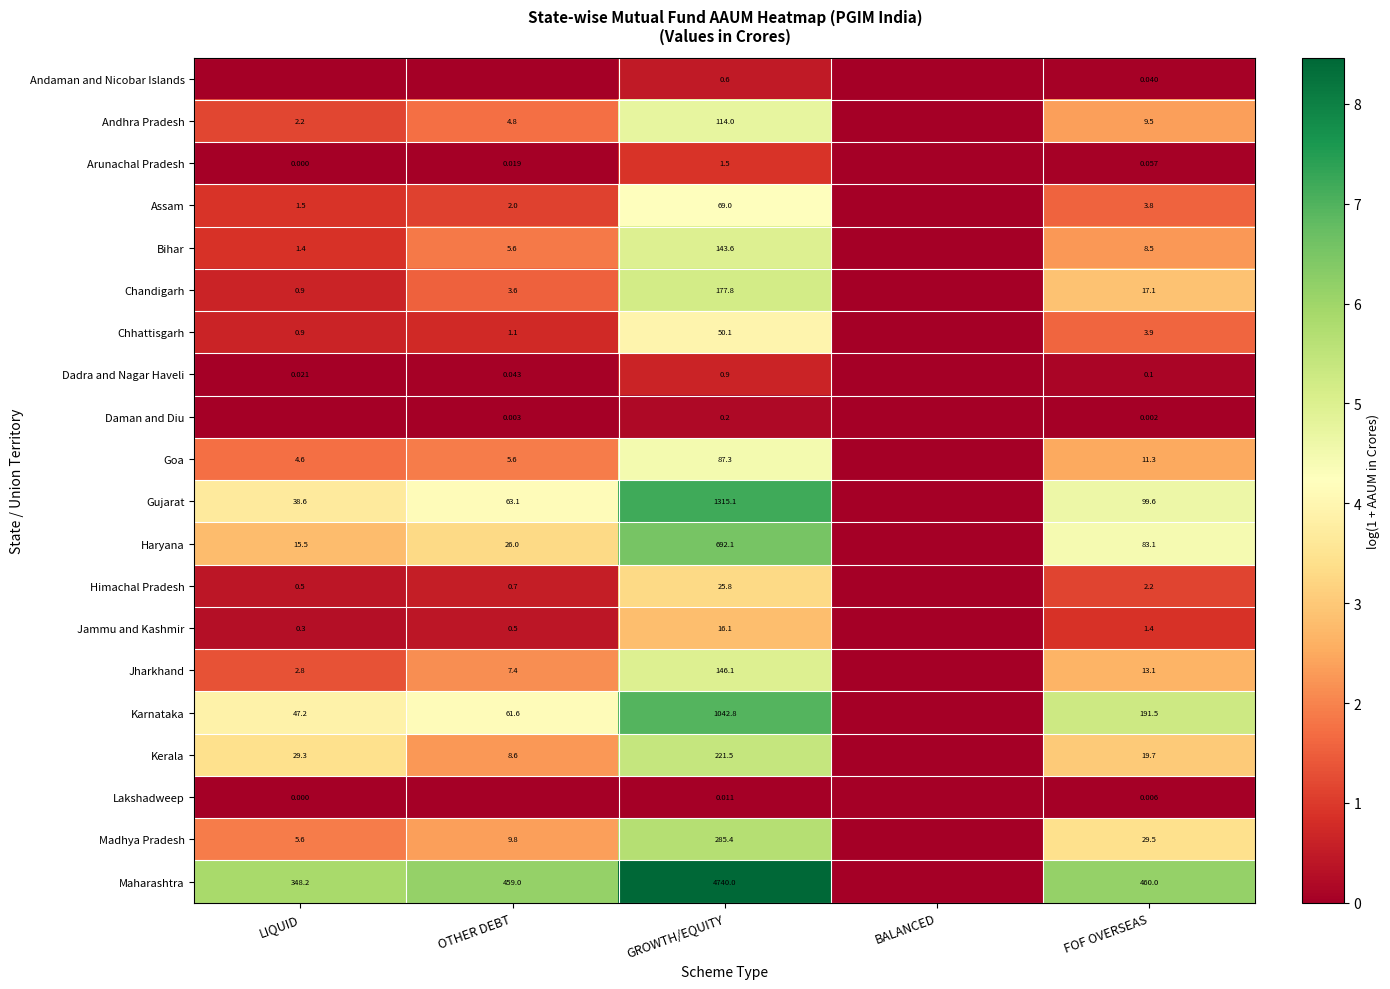

Rank the series at GROWTH/EQUITY from highest to lowest value.

Maharashtra, Gujarat, Karnataka, Haryana, Madhya Pradesh, Kerala, Chandigarh, Jharkhand, Bihar, Andhra Pradesh, Goa, Assam, Chhattisgarh, Himachal Pradesh, Jammu and Kashmir, Arunachal Pradesh, Dadra and Nagar Haveli, Andaman and Nicobar Islands, Daman and Diu, Lakshadweep